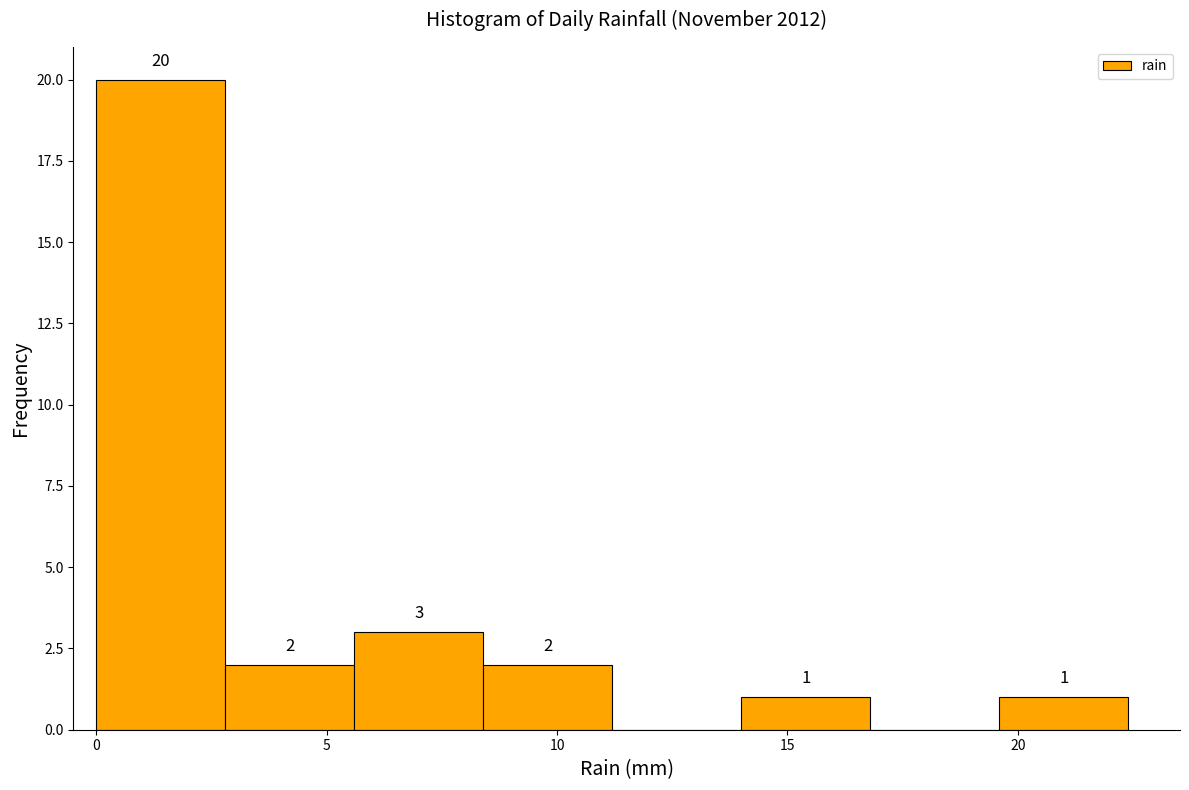

Which range on the x-axis has the tallest bar?

0.0 to 2.8